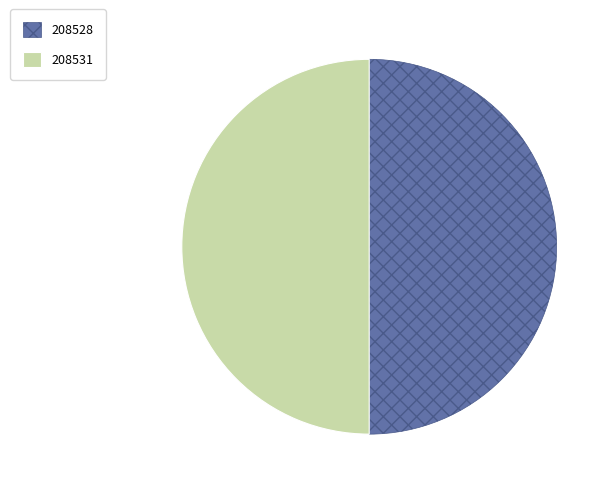

Approximately how many times larger is the value at 208528 compared to 208531?

1.0